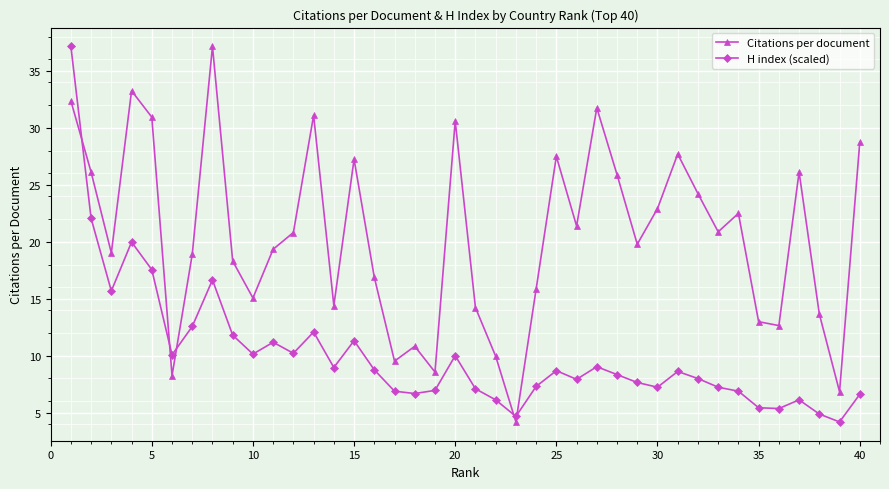

Which series has the largest total across all categories?

Citations per document